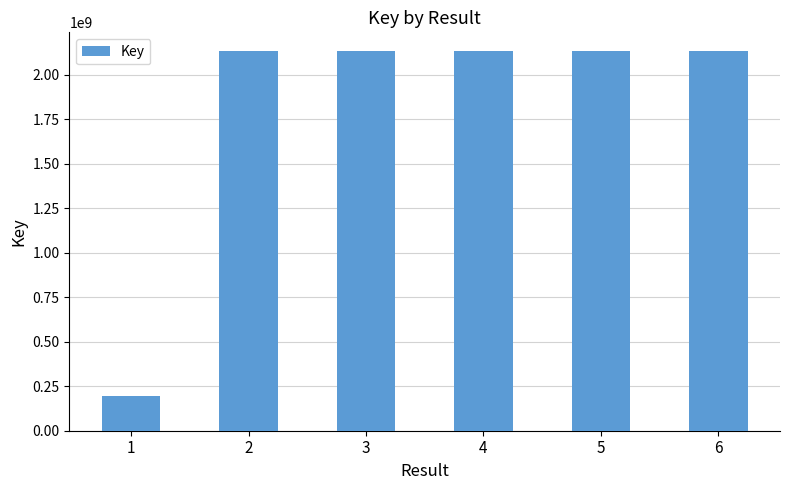

What is the greatest value displayed?

2130401281